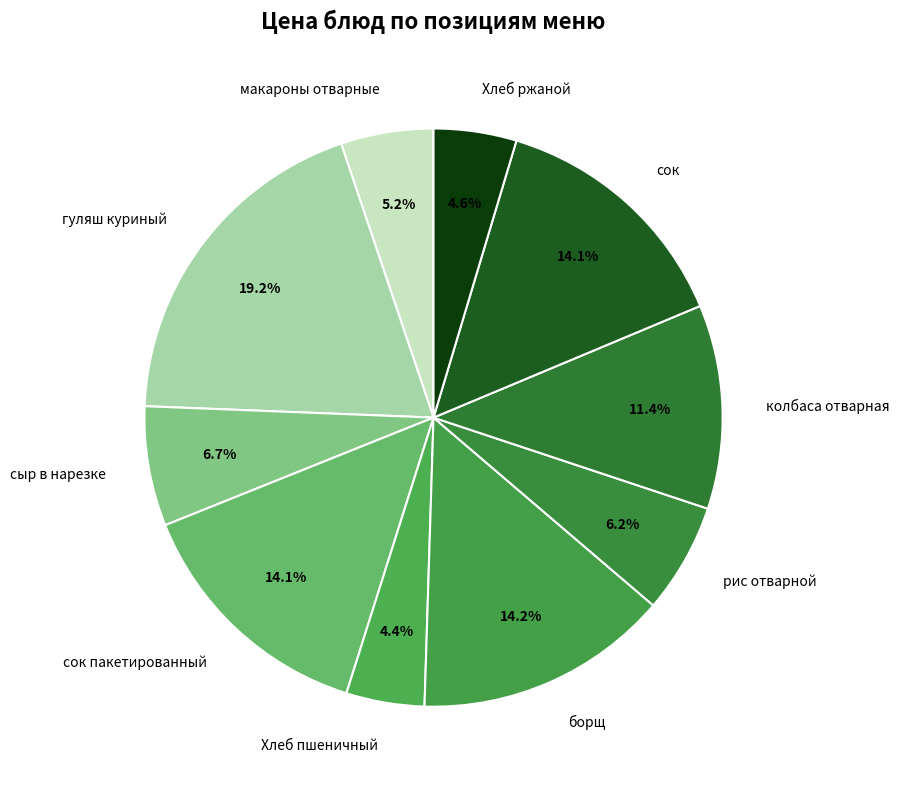

What percentage is NOT represented by Хлеб ржаной?

95.4%